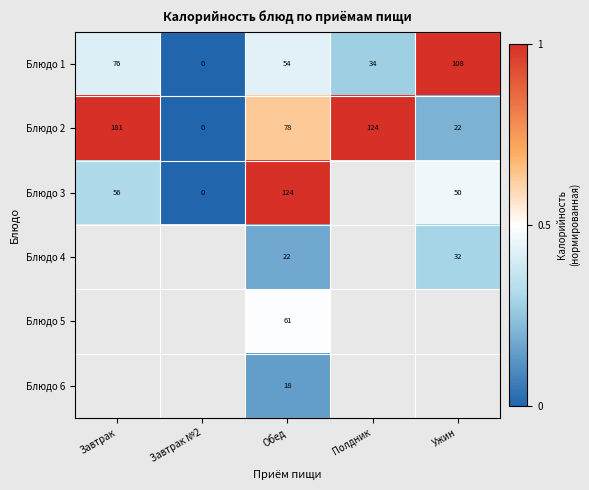

Is it true that row_1 equals 0.6 at Полдник?

False